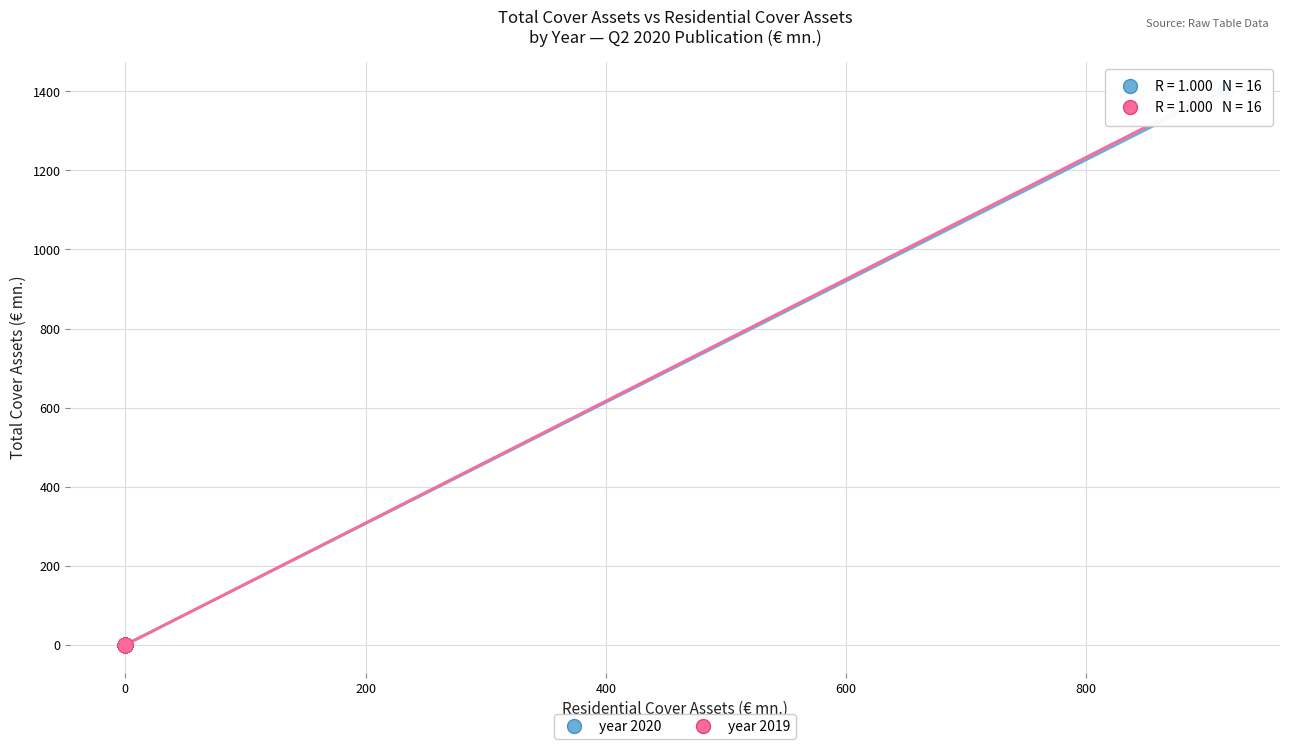

Which series has the largest Y range (max minus min)?

year 2020